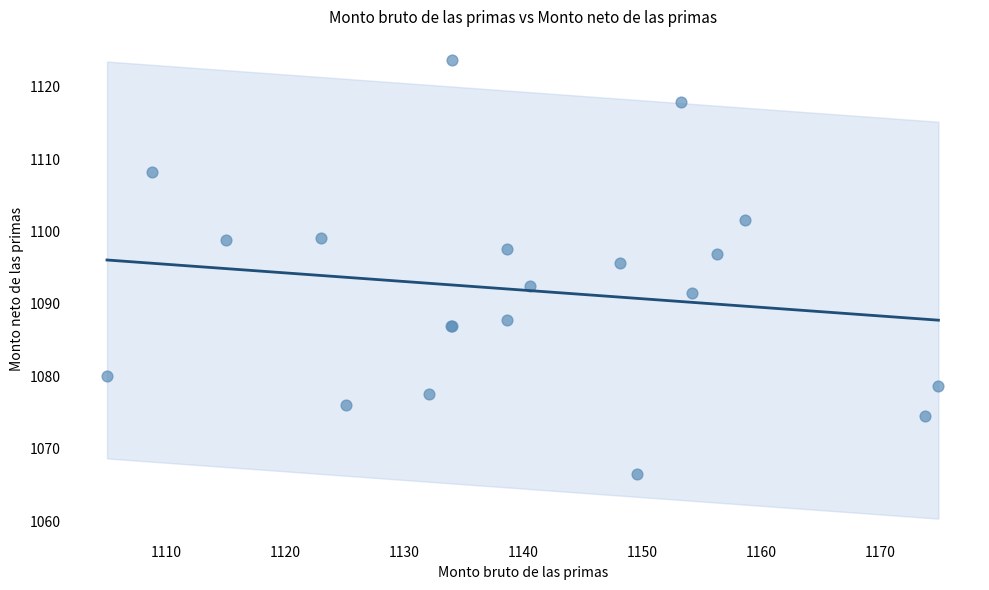

What Y value in the scatter plot is closest to 1095?

1095.7